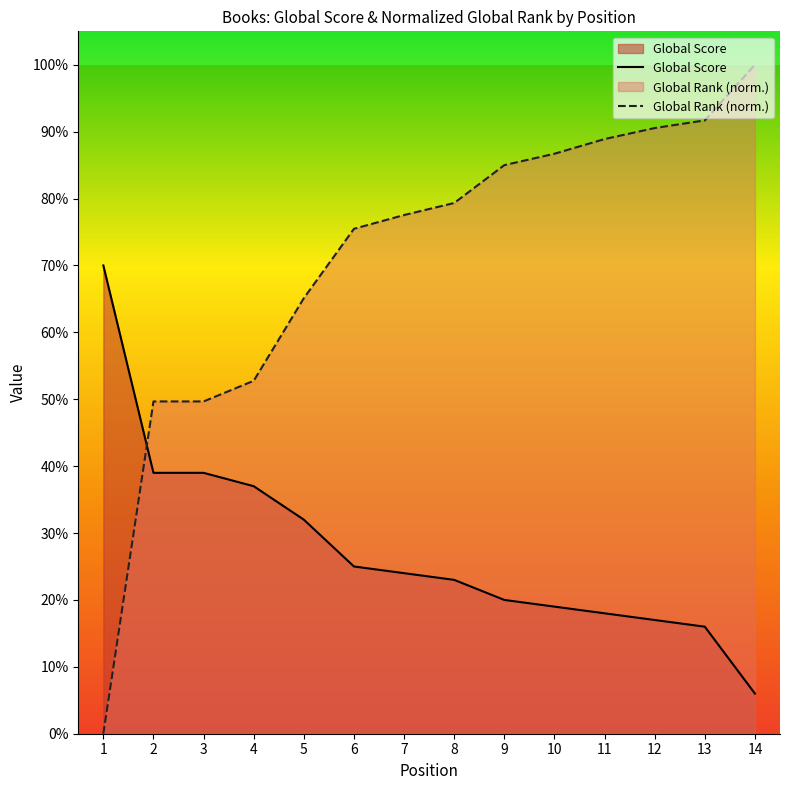

What is the total value across all series at 9?

105.0